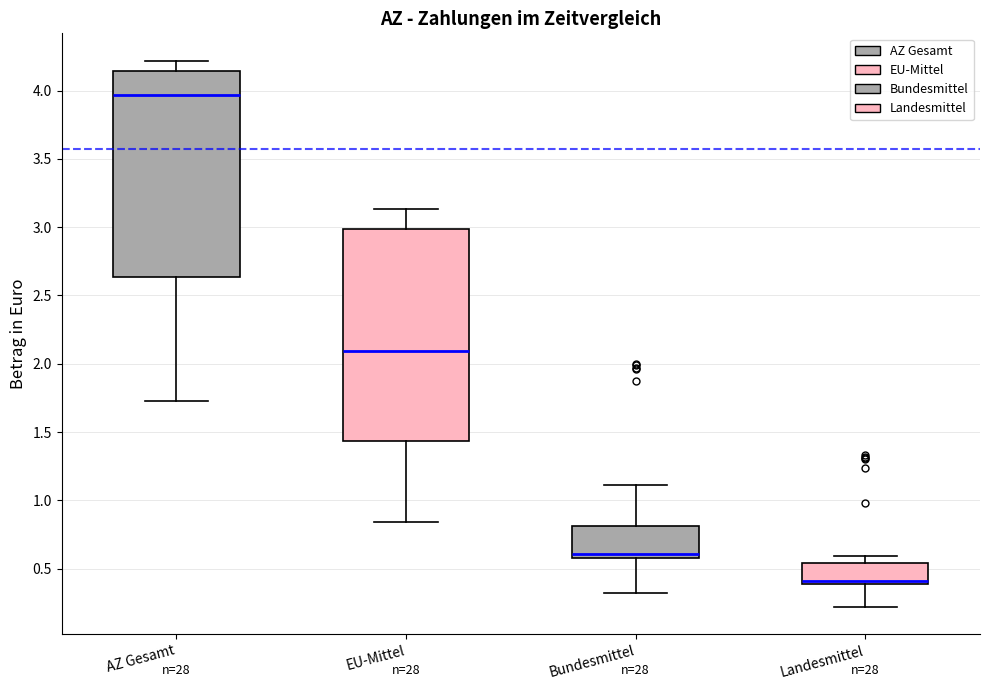

Reading left to right, read every box against the y-axis: the position of its median line, the range the box covers, and the ends of its whiskers. The values are not printed on the chart, so give them approximately, as read against the axis.

AZ Gesamt: median 3.95, box 2.65 to 4.15, whiskers 1.75 to 4.20
EU-Mittel: median 2.10, box 1.45 to 3.00, whiskers 0.85 to 3.15
Bundesmittel: median 0.60 (just above the box's lower edge), box 0.60 to 0.80, whiskers 0.30 to 1.10
Landesmittel: median 0.40 (just above the box's lower edge), box 0.40 to 0.55, whiskers 0.20 to 0.60